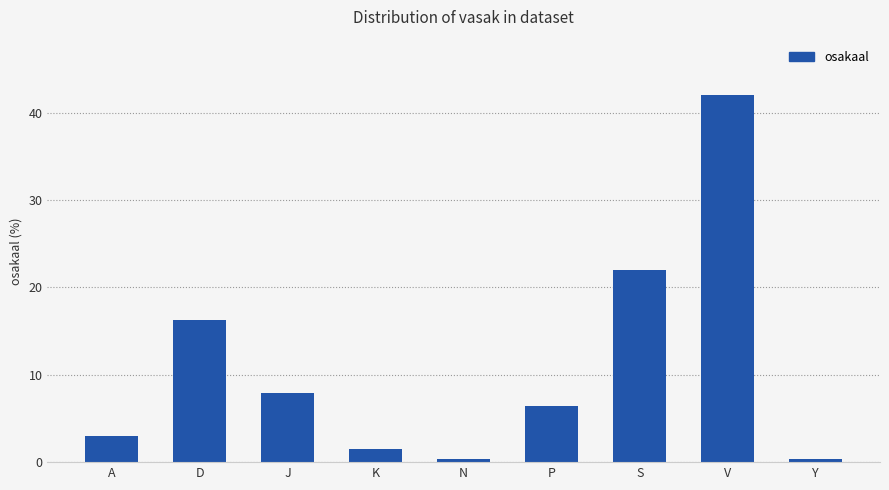

How many data points are less than 6?

4